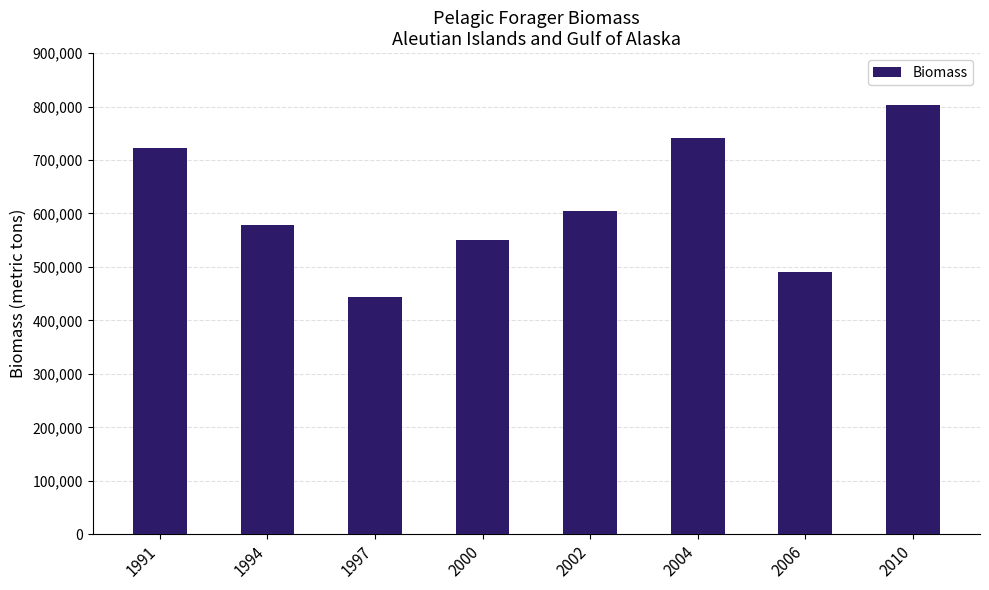

What is the value of the 8th bar from the left?

803243